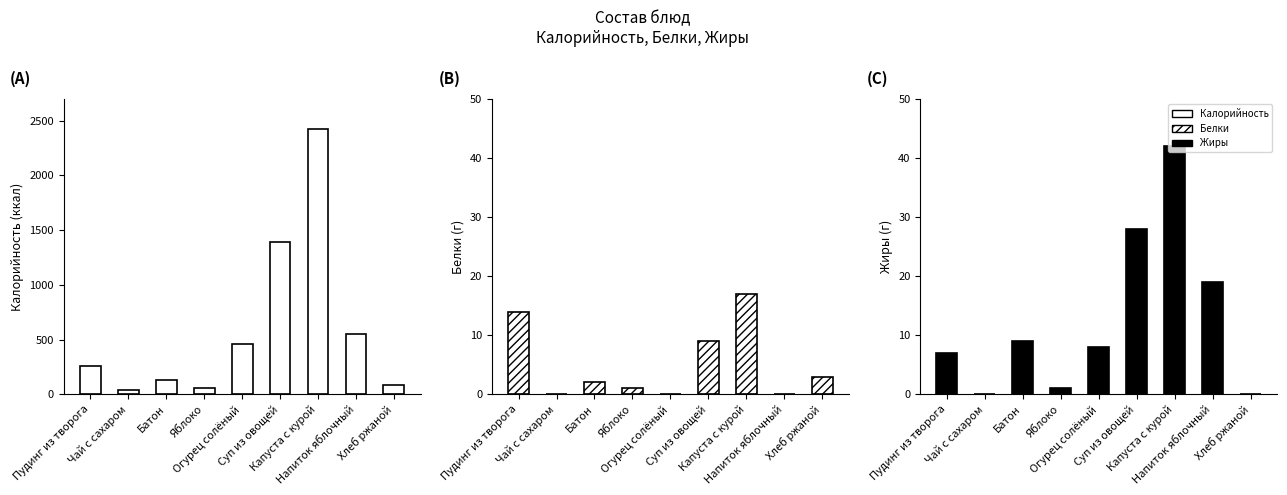

Rank the categories by Жиры value from highest to lowest.

Капуста с курой, Суп из овощей, Напиток яблочный, Батон, Огурец солёный, Пудинг из творога, Яблоко, Чай с сахаром, Хлеб ржаной